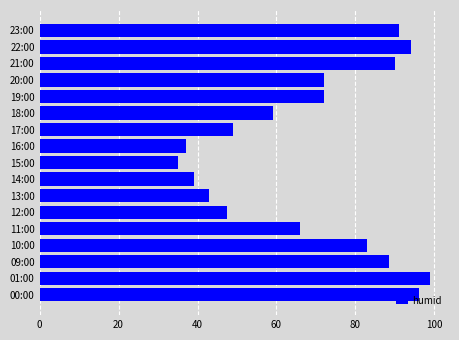

Approximately how many times larger is the value at 11:00 compared to 19:00?

0.9